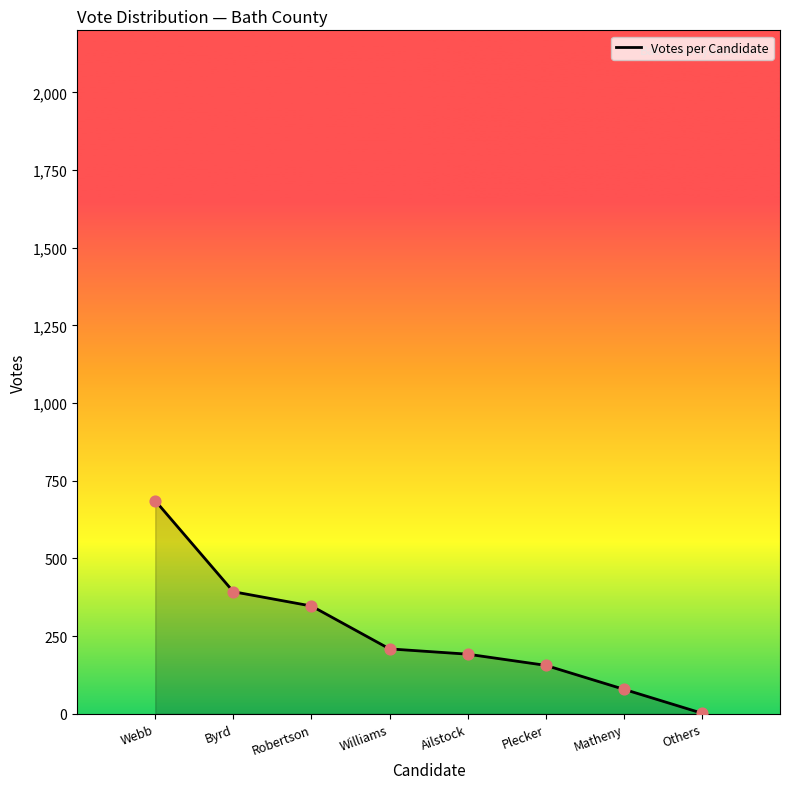

Approximately how many times larger is the value at Robertson compared to Webb?

0.5